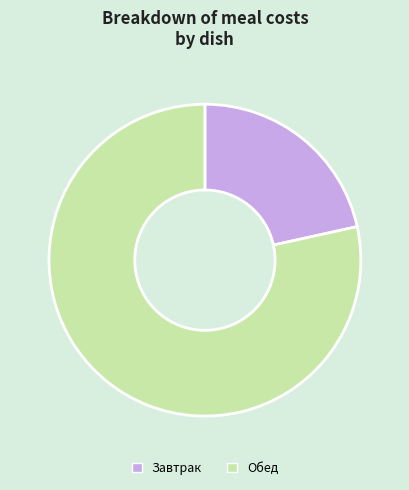

Do Завтрак and Обед together represent more than half of the pie?

Yes